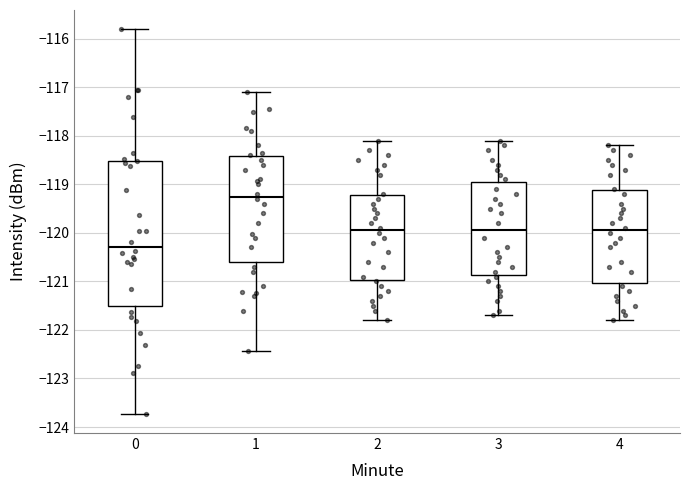

Which box is the tallest, from its lower edge to its upper edge?

0